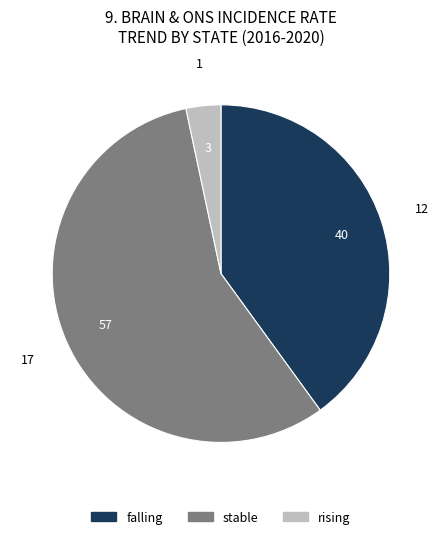

How many segments does this pie chart have?

3